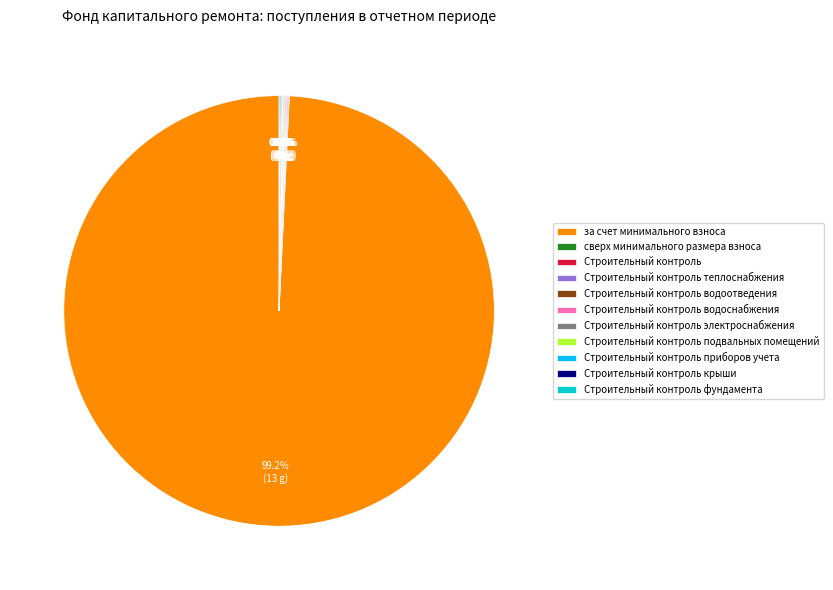

Which category has the biggest portion of the pie?

за счет минимального взноса